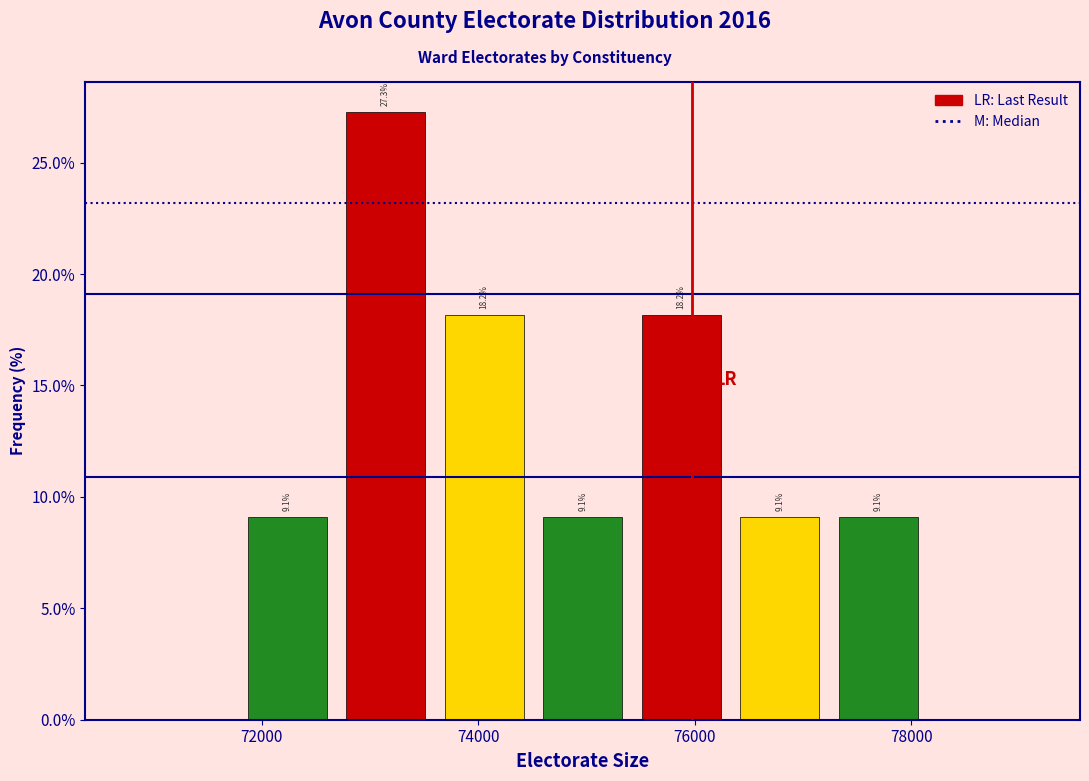

Which range on the x-axis has the tallest bar?

72600 to 73600